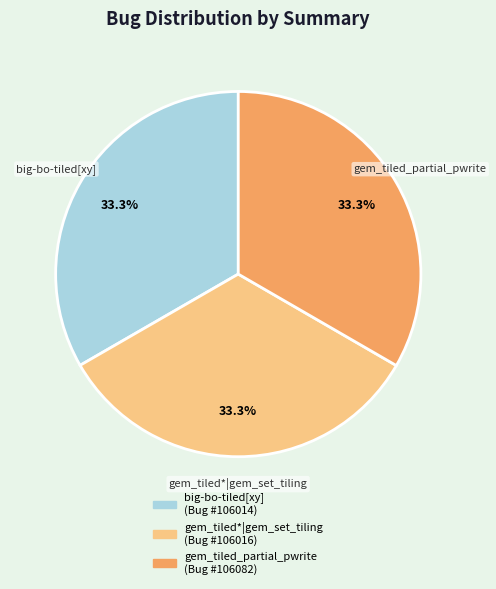

Is there a majority slice in this chart?

No